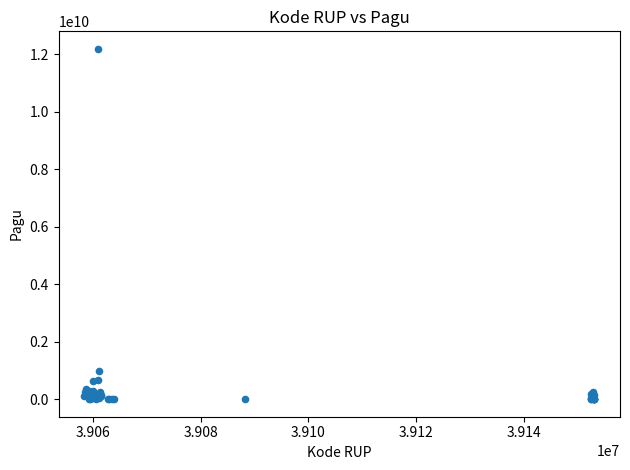

What Y value in the scatter plot is closest to 6092566000?

971640000